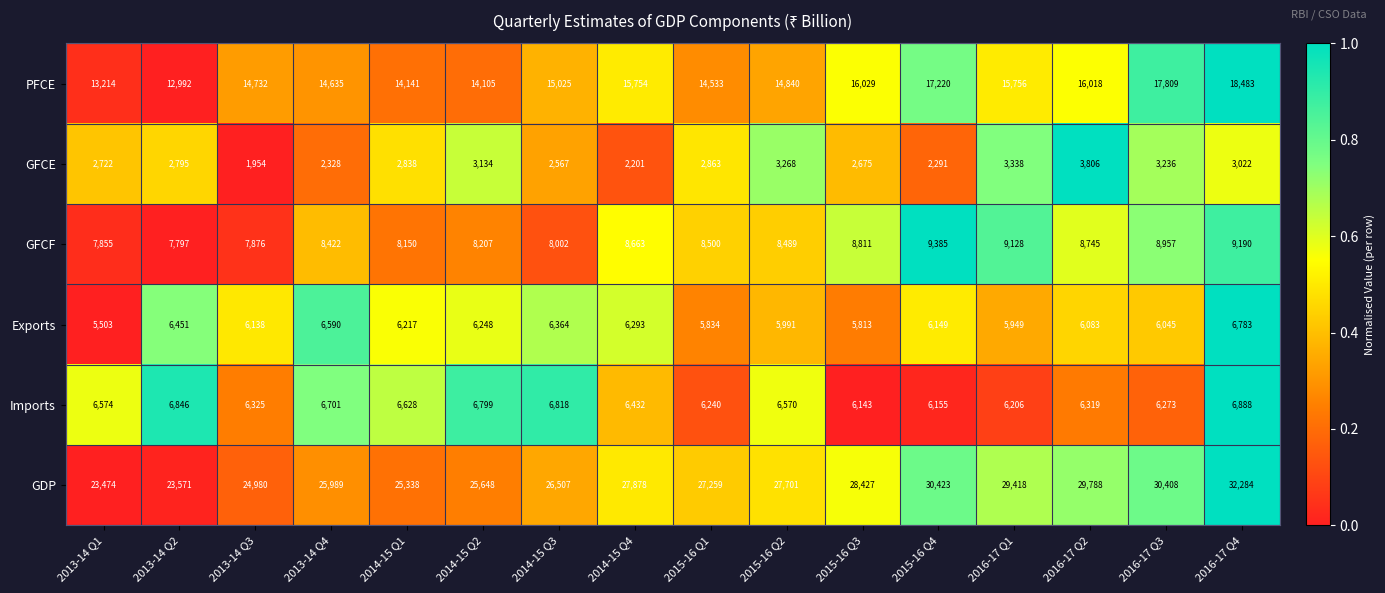

The value of PFCE at 2013-14 Q2 is 20272. True or false?

False